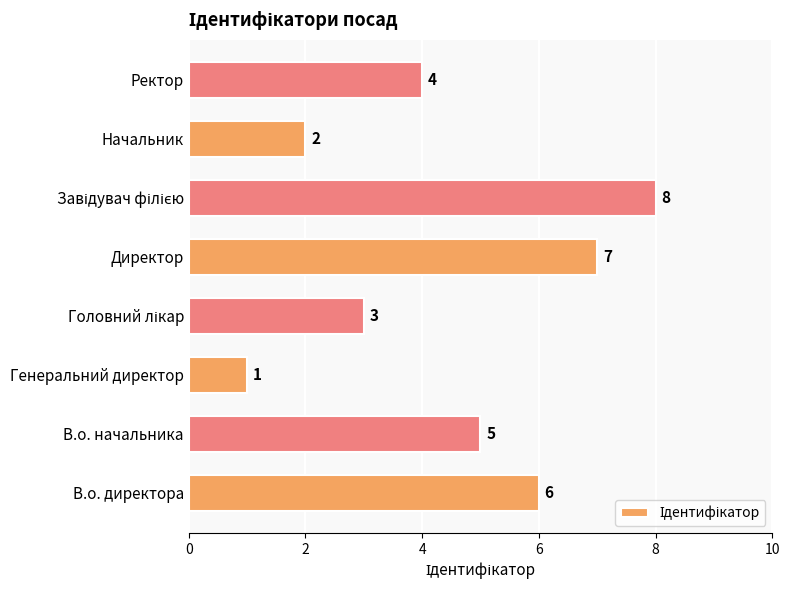

Reading bottom to top, list all the values displayed in this chart.

6	5	1	3	7	8	2	4